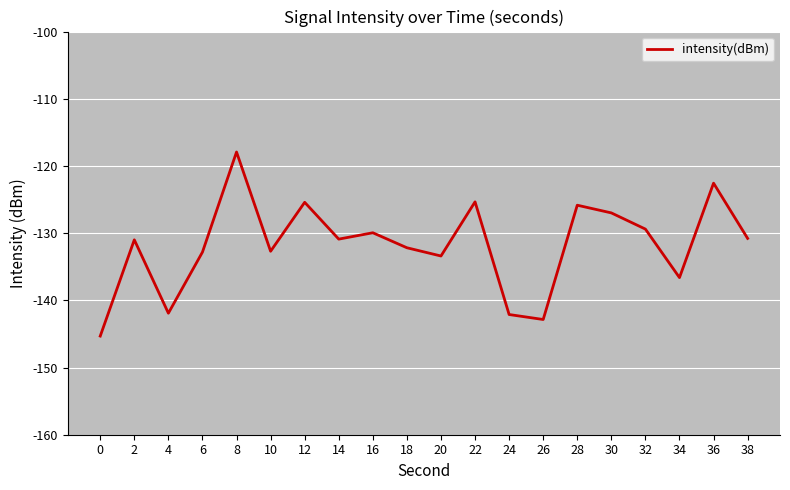

What is the sum of the values at 6 and 16?

-262.8